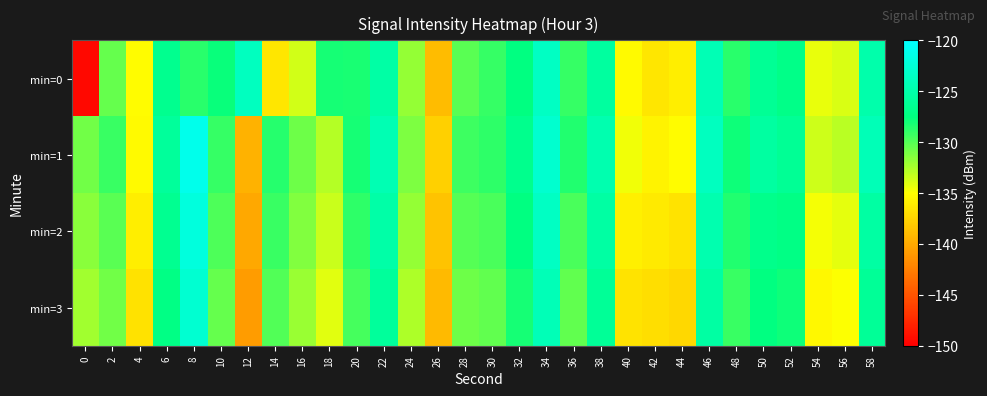

Count the number of data series in this chart.

4